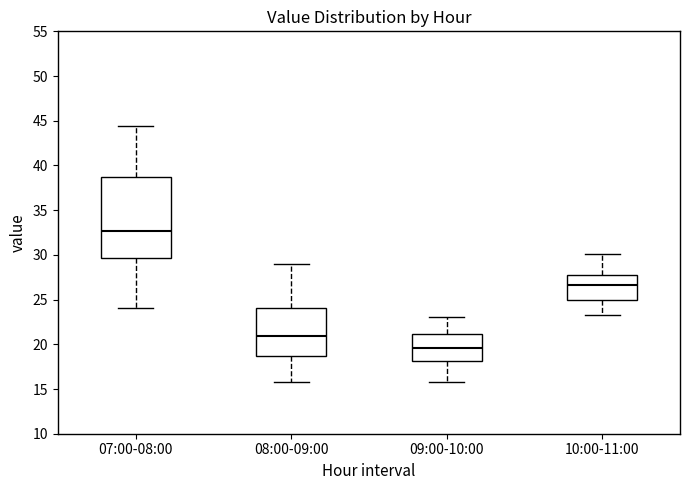

Which box's median line is the highest?

07:00-08:00